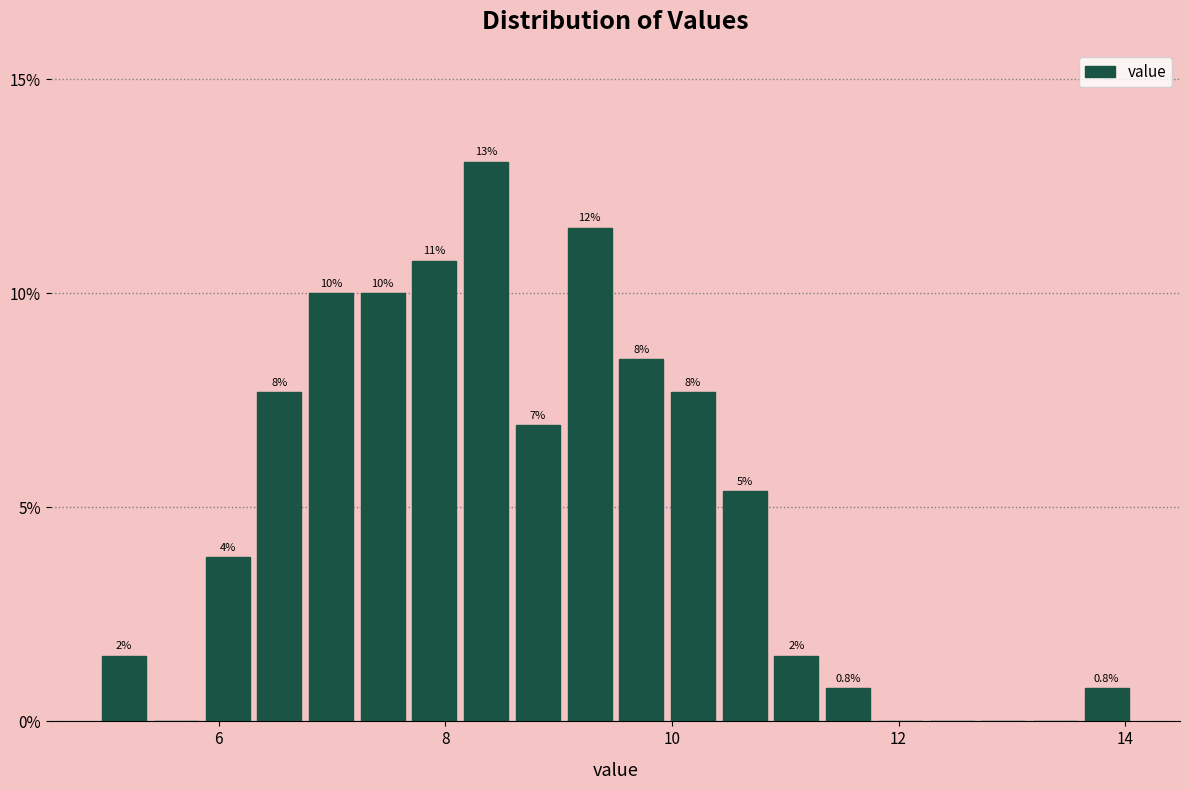

Read against the x-axis, roughly where is the centre of the tallest bar?

8.4